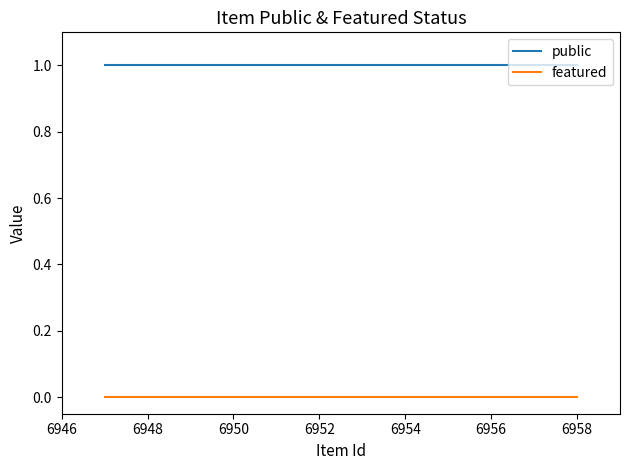

Which series has the largest total across all categories?

public